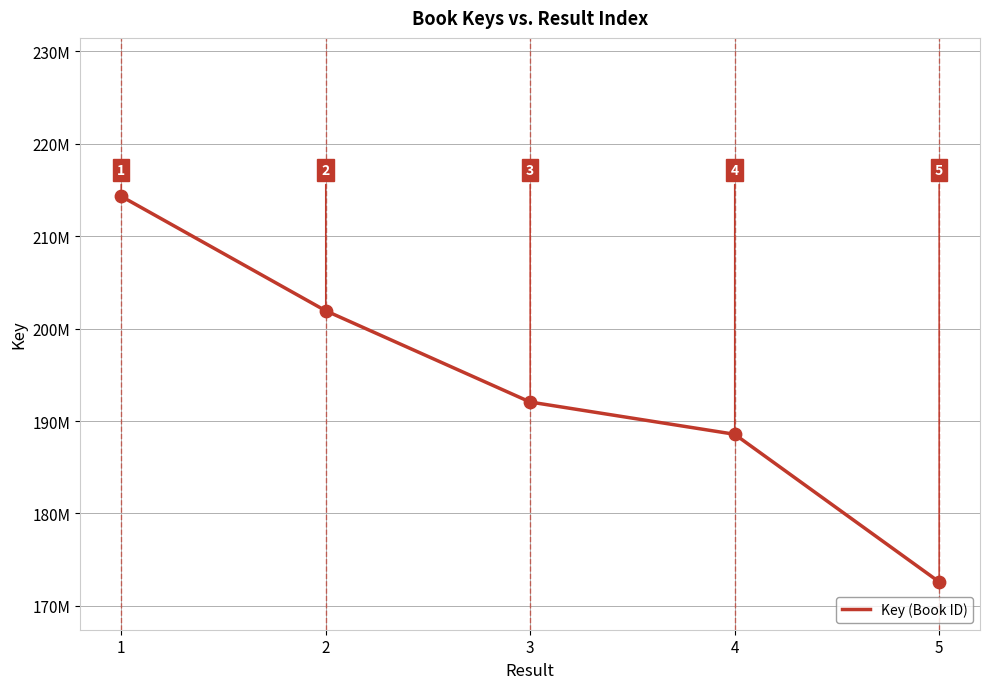

Between 4 and 3, which is larger?

3